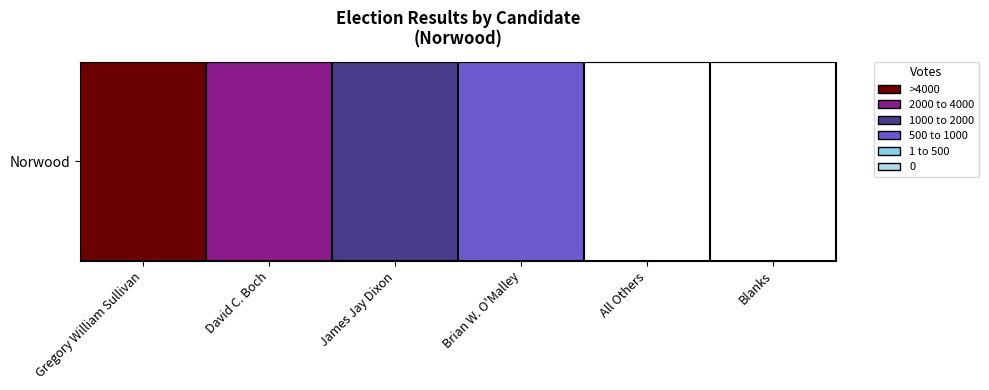

What is the difference between the maximum and minimum values?

4360